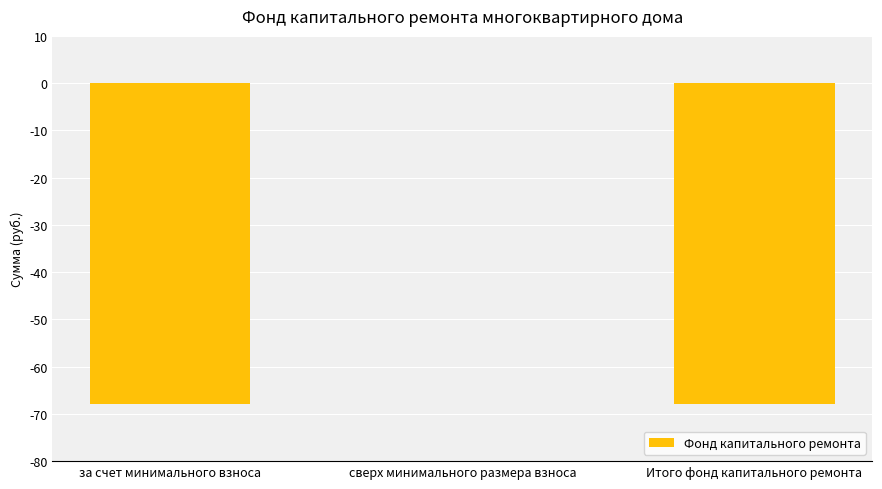

Is it true that the value at сверх минимального размера взноса is 0.0?

True